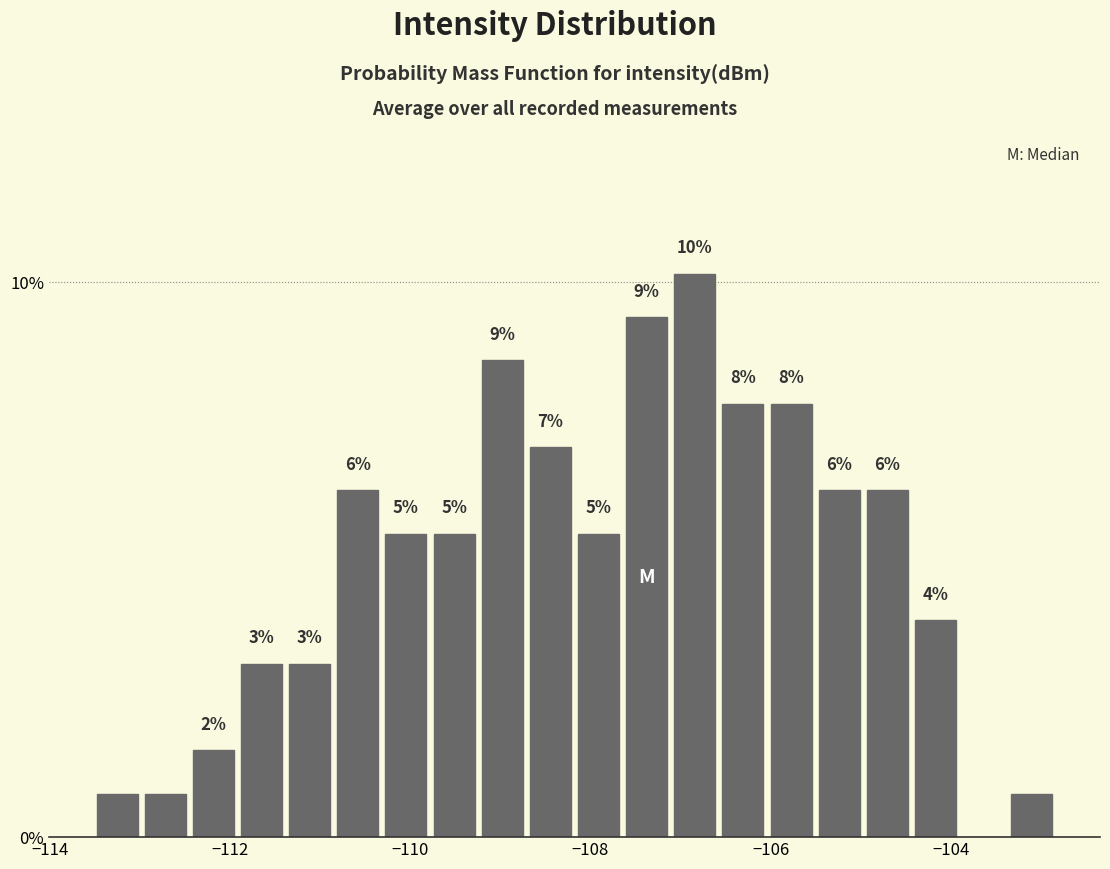

Around what value on the x-axis is the tallest bar? Give the approximate position of its centre, as read against the axis.

-106.8